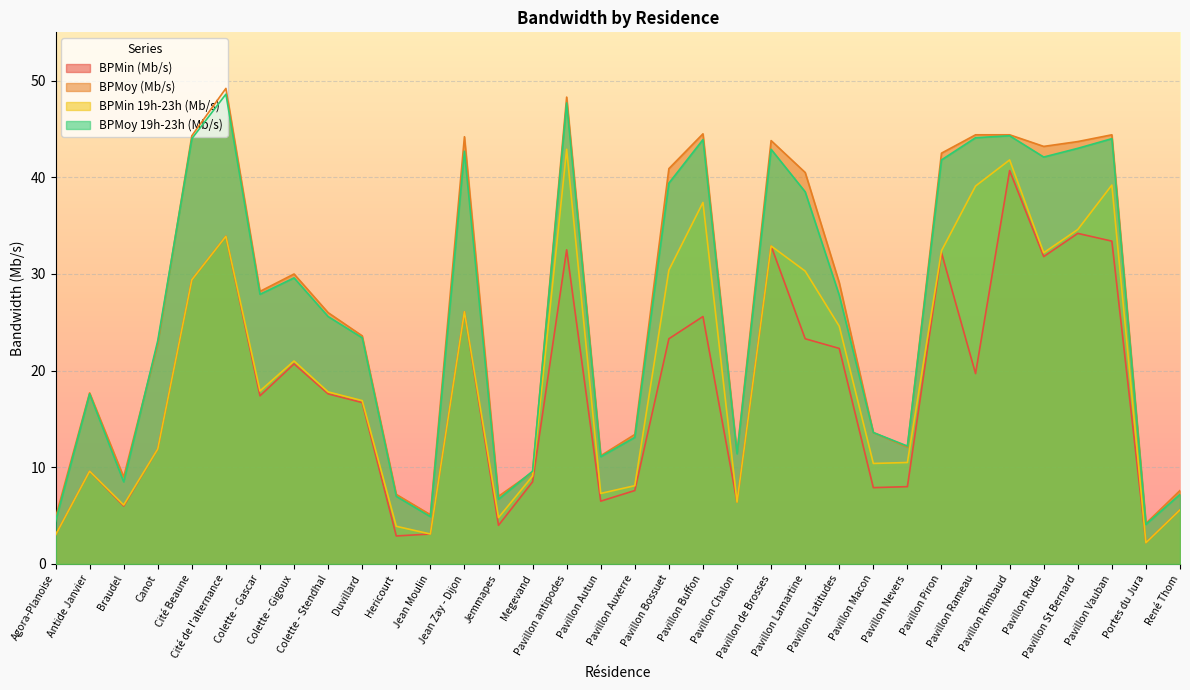

True or false: BPMin 19h-23h (Mb/s) and BPMoy 19h-23h (Mb/s) cross at least once.

False